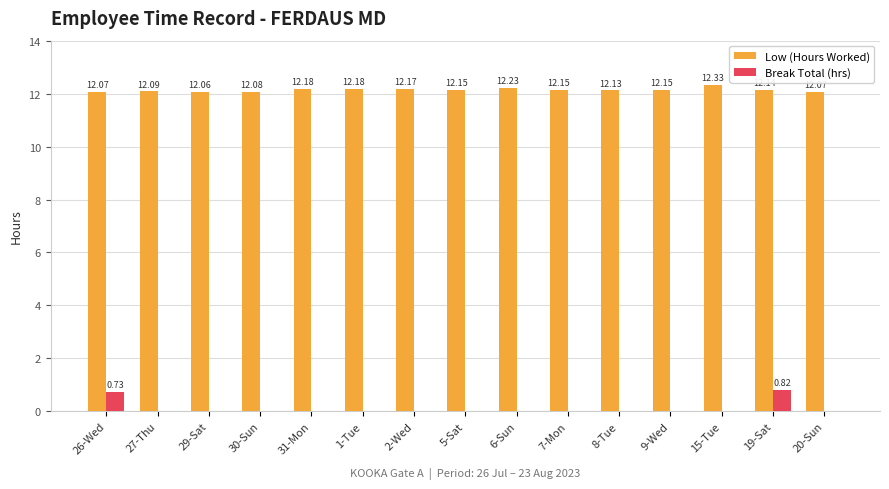

True or false: Break Total (hrs) has a value of 0.0 at 15-Tue.

True